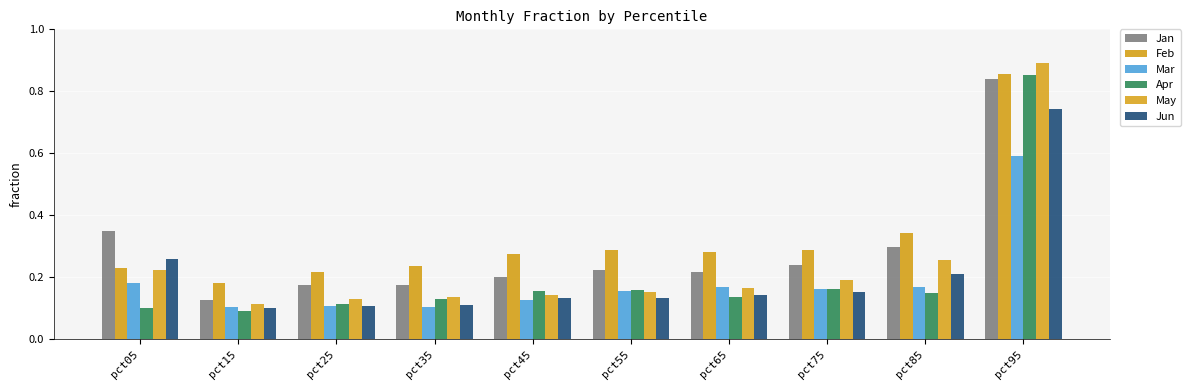

How many groups of bars are there?

10